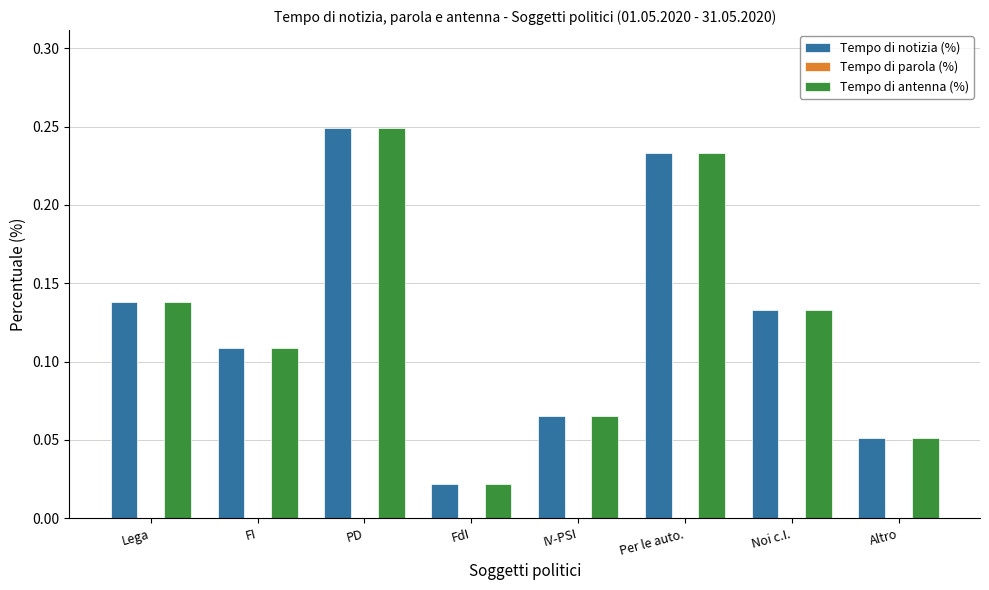

What is the sum of all Tempo di antenna (%) values?

1.0